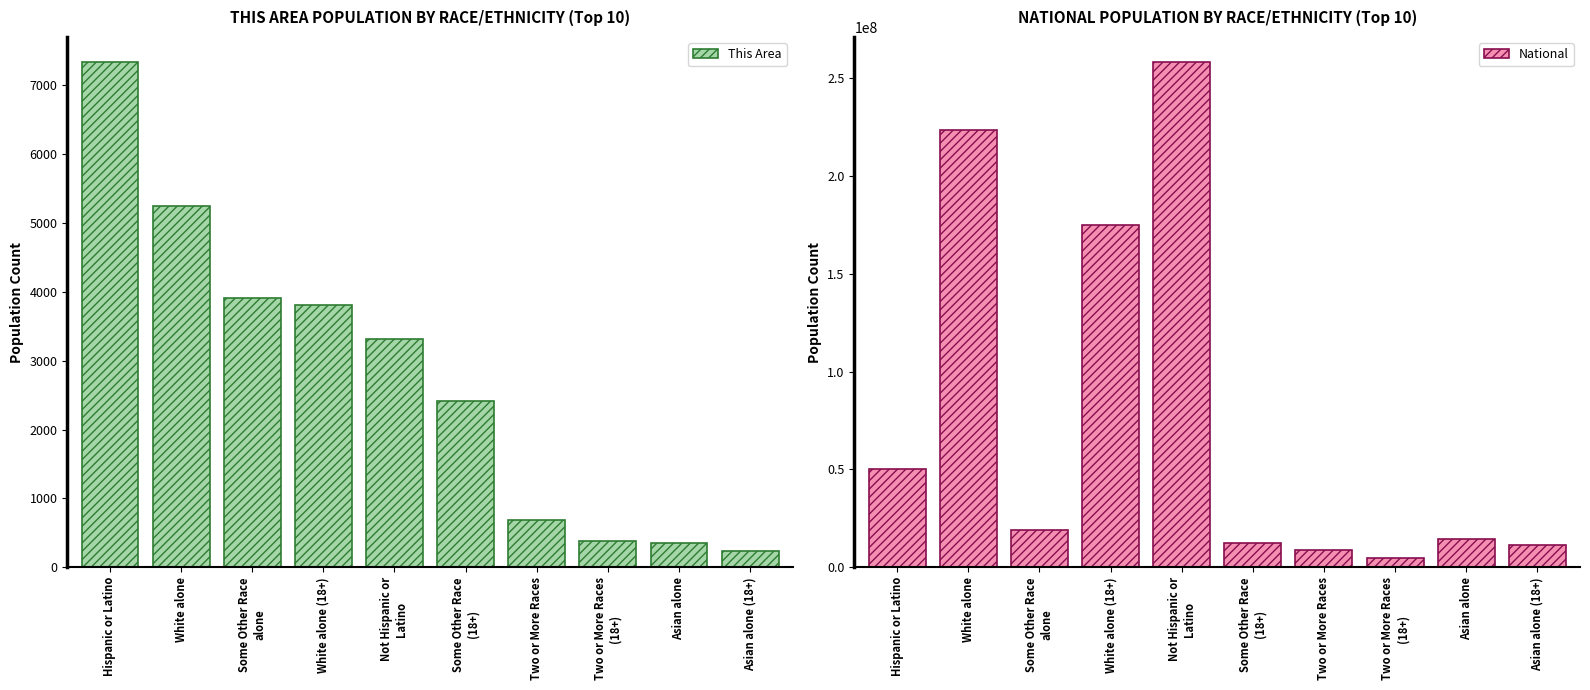

At which label does This Area first exceed 3310?

Hispanic or Latino